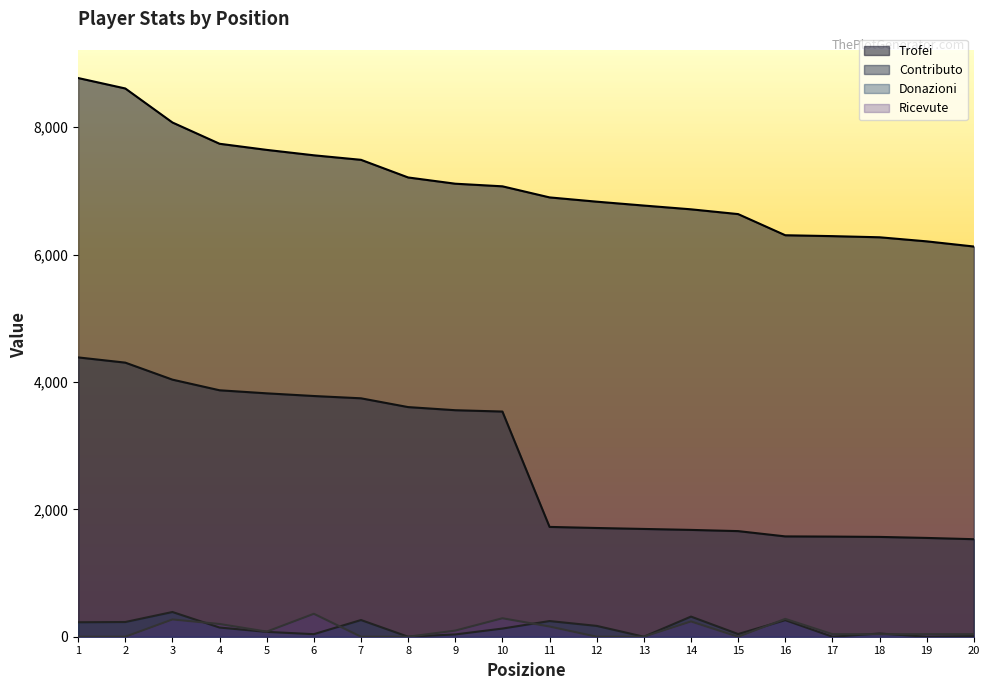

Reading right to left, extract all data points from this chart.

Trofei: 20=6126	19=6207	18=6271	17=6289	16=6303	15=6635	14=6710	13=6769	12=6830	11=6897	10=7071	9=7112	8=7210	7=7487	6=7558	5=7643	4=7739	3=8073	2=8607	1=8771
Contributo: 20=1531	19=1551	18=1567	17=1572	16=1575	15=1658	14=1677	13=1692	12=1707	11=1724	10=3535	9=3556	8=3605	7=3743	6=3779	5=3821	4=3869	3=4036	2=4303	1=4385
Donazioni: 20=10	19=0	18=50	17=0	16=260	15=42	14=316	13=0	12=170	11=246	10=128	9=36	8=0	7=262	6=40	5=76	4=144	3=388	2=231	1=227
Ricevute: 20=40	19=40	18=40	17=40	16=280	15=0	14=240	13=0	12=0	11=160	10=290	9=96	8=0	7=0	6=360	5=80	4=200	3=271	2=0	1=0